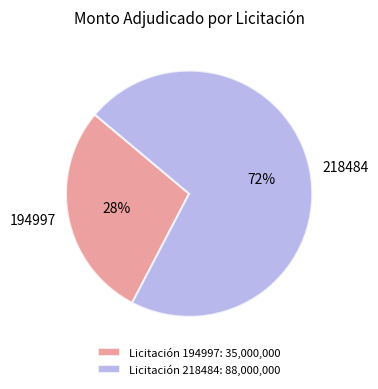

Approximately how many times larger is the value at 194997 compared to 218484?

0.4